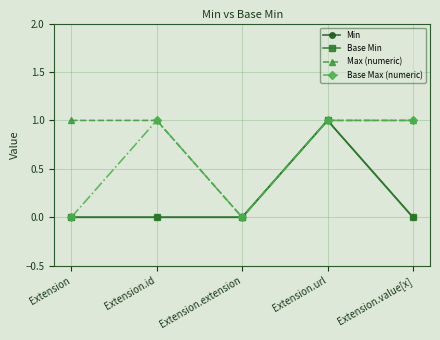

Does the chart have visible grid lines?

Yes